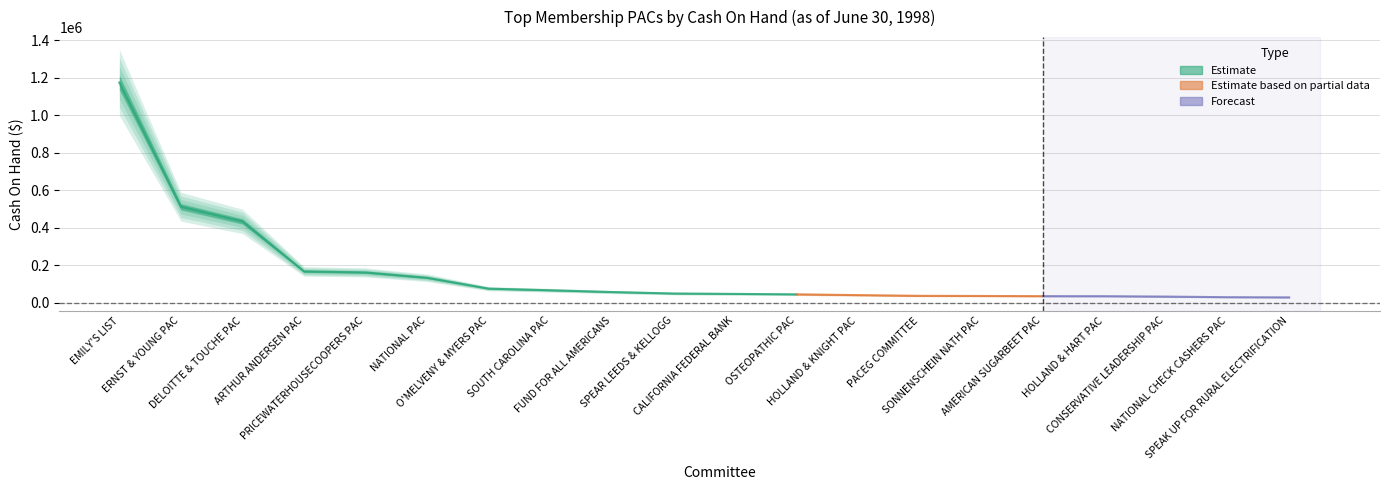

The value at PACEG COMMITTEE is 36696. True or false?

True